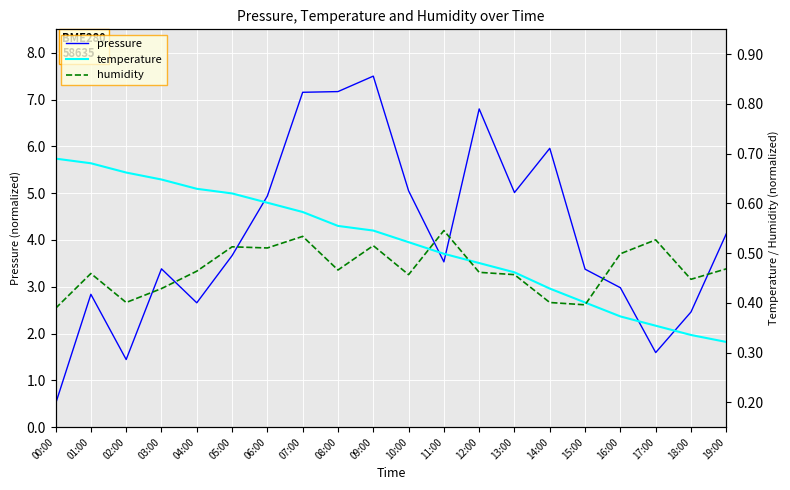

Which series changed the most between 00:00 and 16:00?

pressure